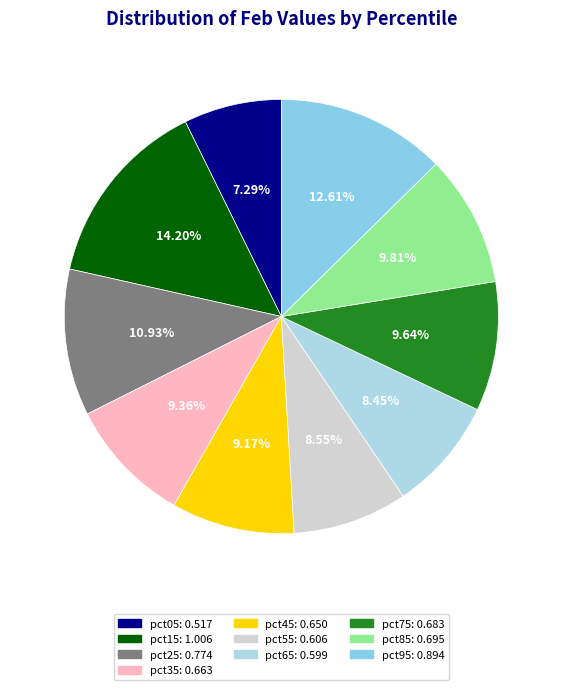

What is the change in value from pct25 to pct55?

-0.2